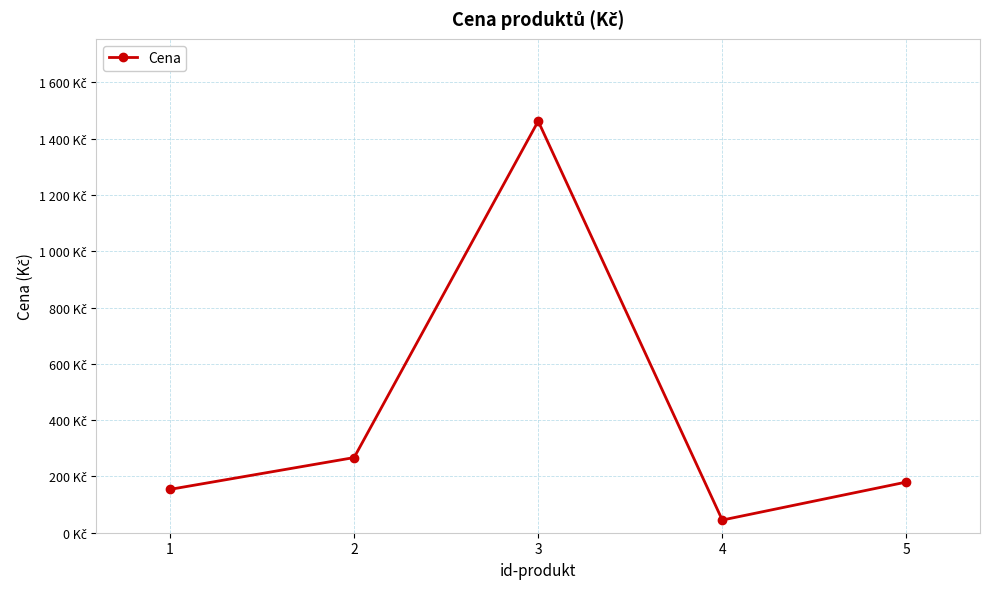

What is the difference between the second highest and second lowest values?

113